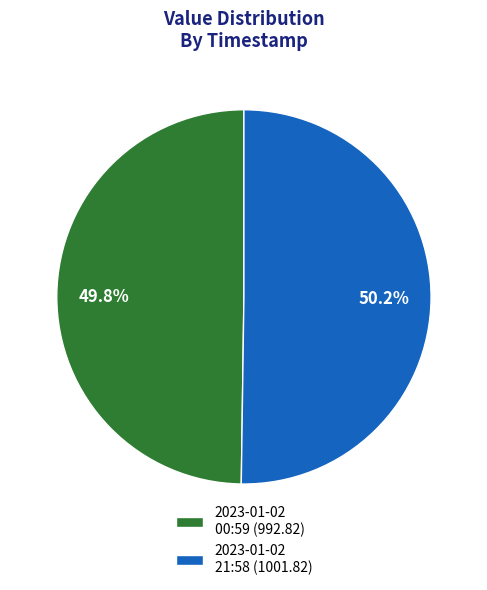

Count the number of slices in the pie.

2